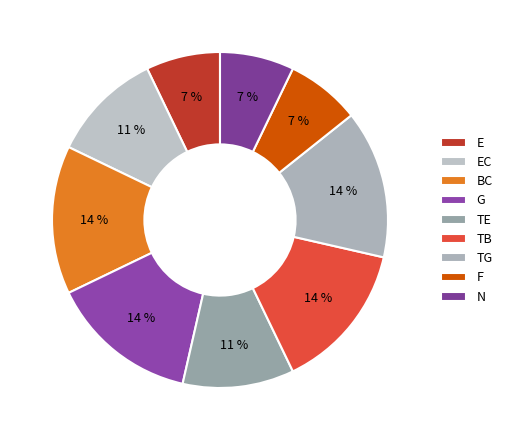

How much of the chart is everything except N?

92.9%